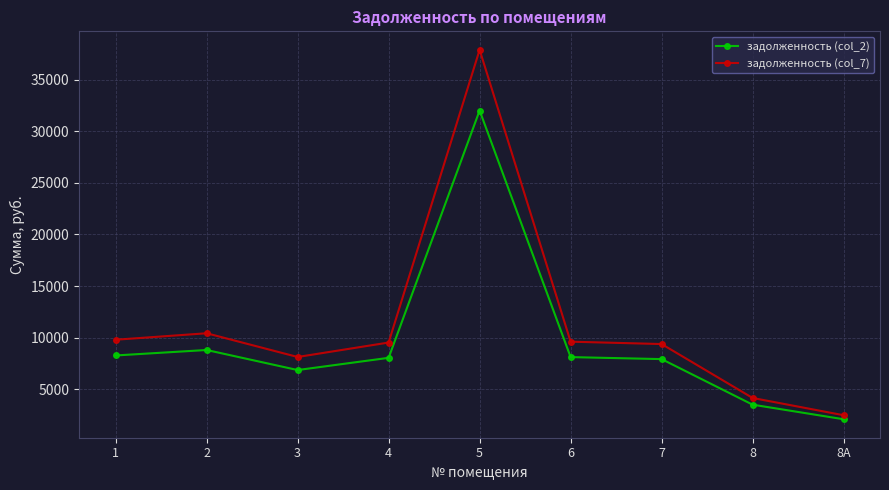

Where is the first local maximum for задолженность (col_2)?

2